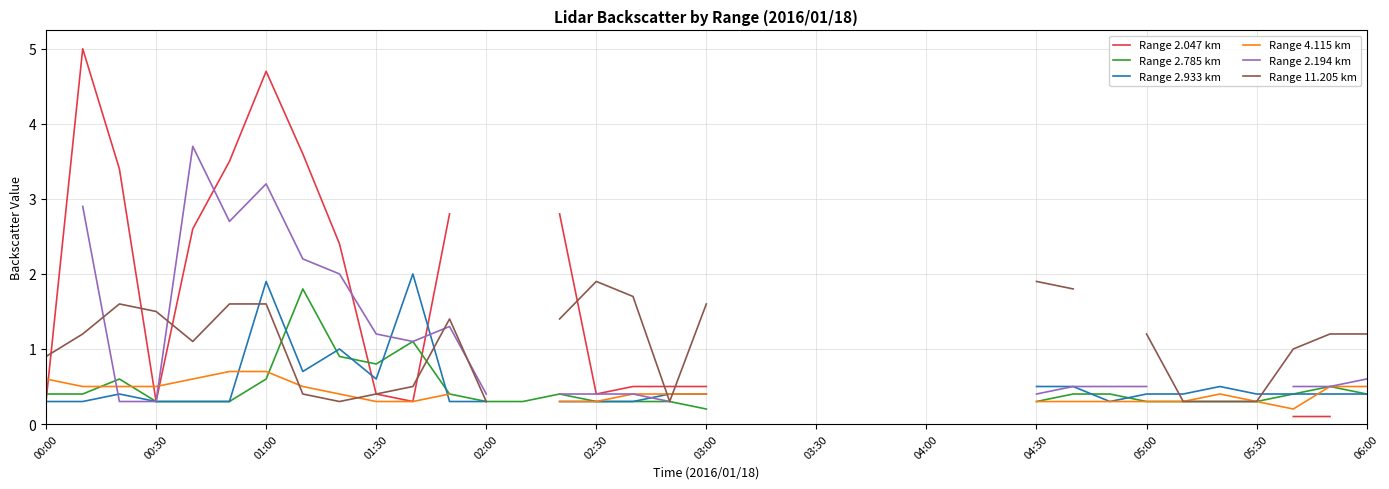

At how many categories does at least one series exceed 1?

20